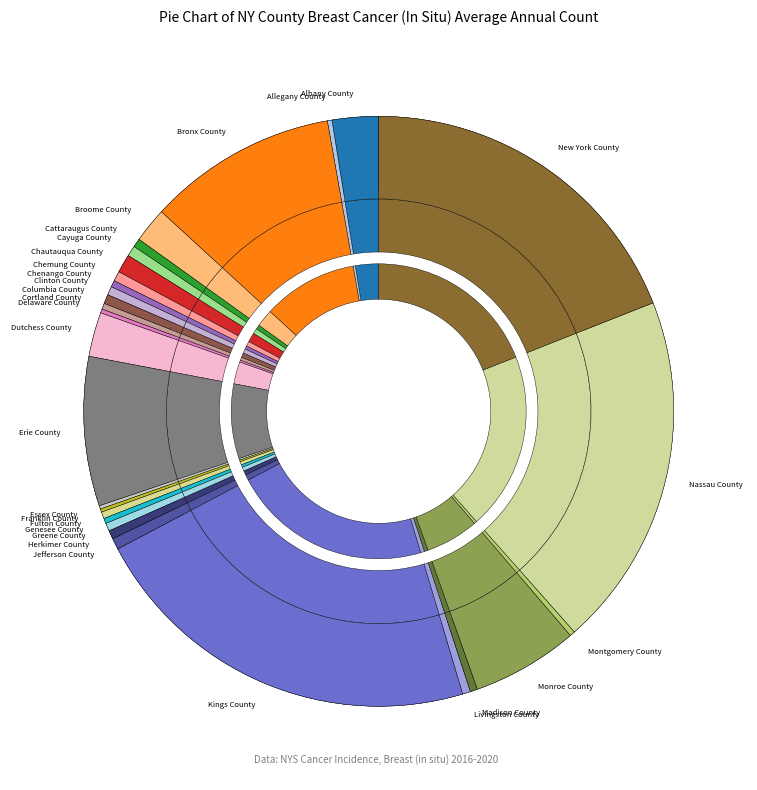

Rank the categories by value from lowest to highest.

Essex County, Franklin County, Delaware County, Allegany County, Genesee County, Montgomery County, Cortland County, Chenango County, Fulton County, Madison County, Greene County, Livingston County, Cattaraugus County, Clinton County, Herkimer County, Columbia County, Chemung County, Cayuga County, Jefferson County, Chautauqua County, Broome County, Dutchess County, Albany County, Monroe County, Erie County, Bronx County, New York County, Nassau County, Kings County